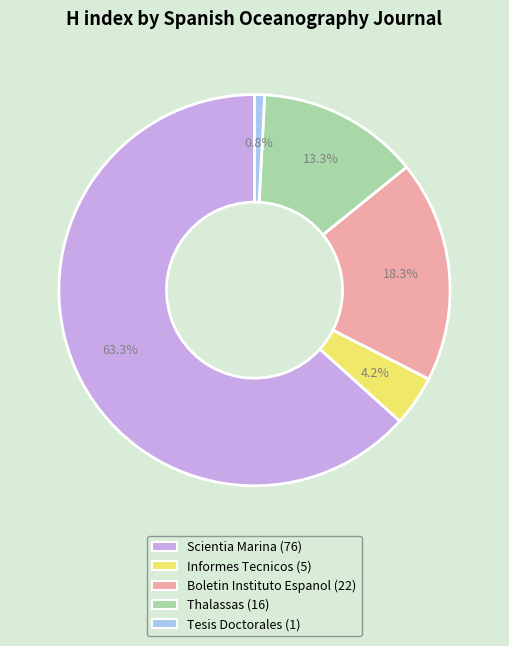

How many segments does this pie chart have?

5